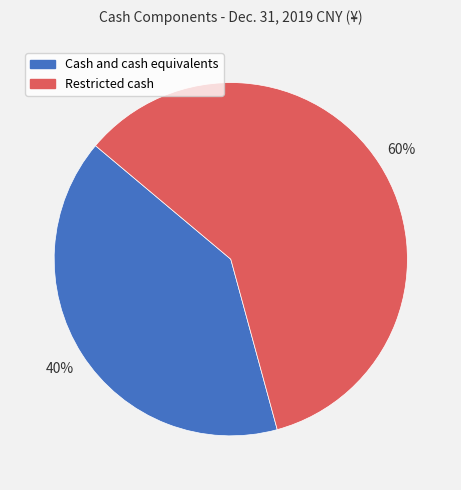

How many segments does this pie chart have?

2